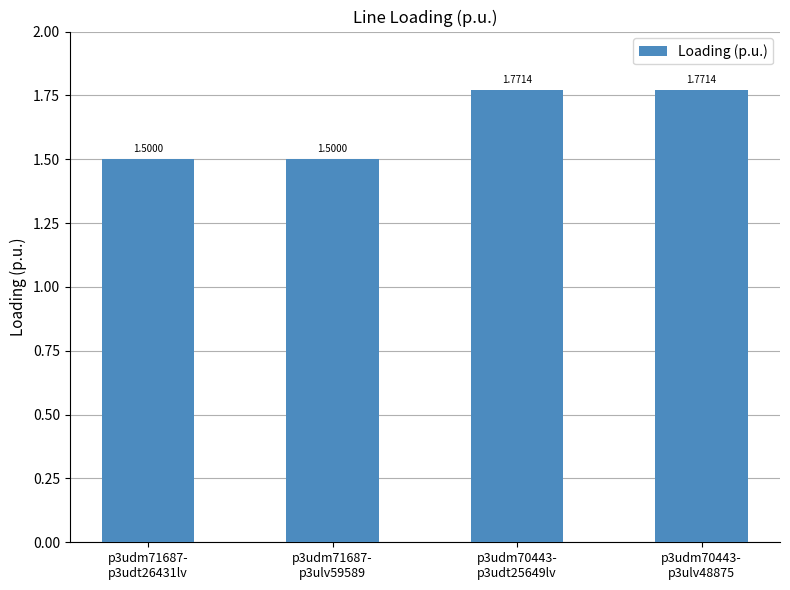

Are the bars horizontal?

No